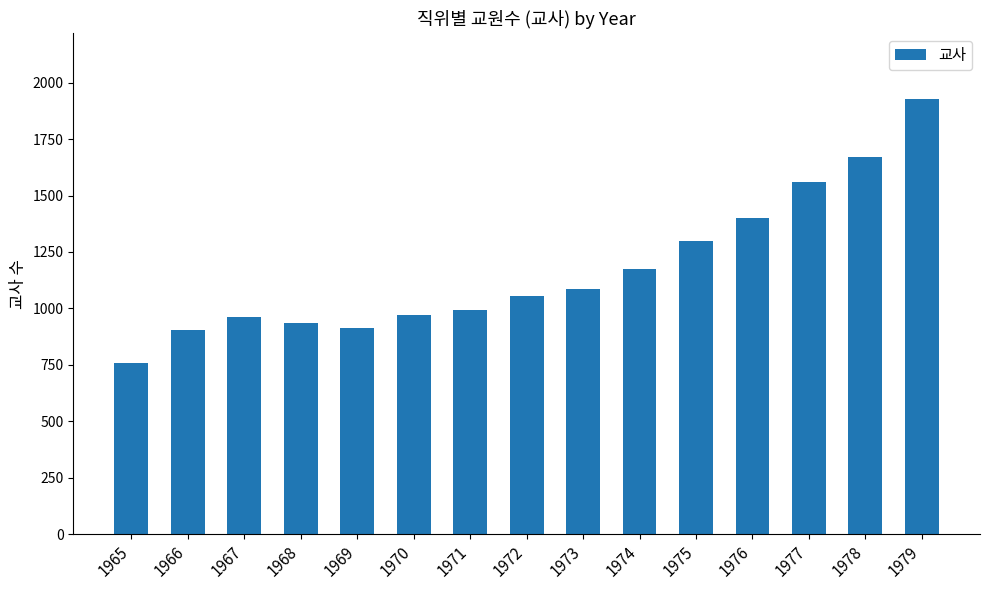

True or false: the data shows 988 at 1965.

False